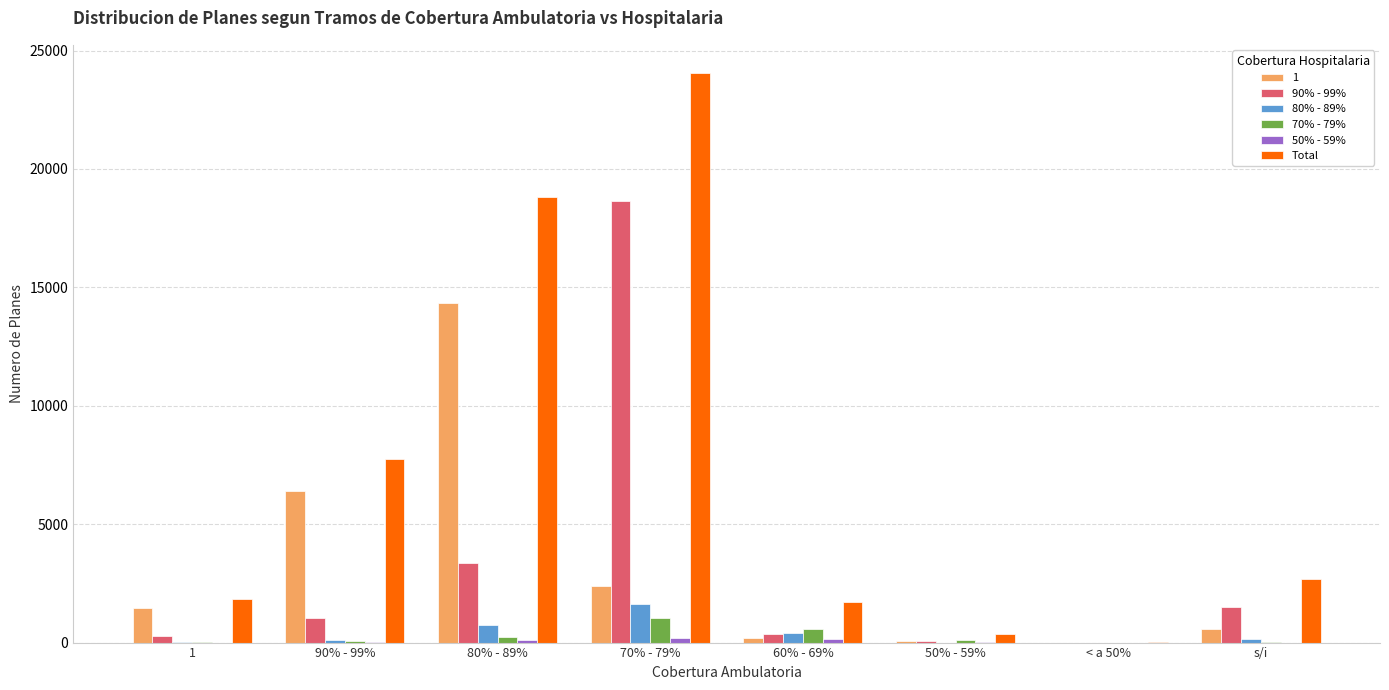

Which series has the largest range (max minus min)?

Total